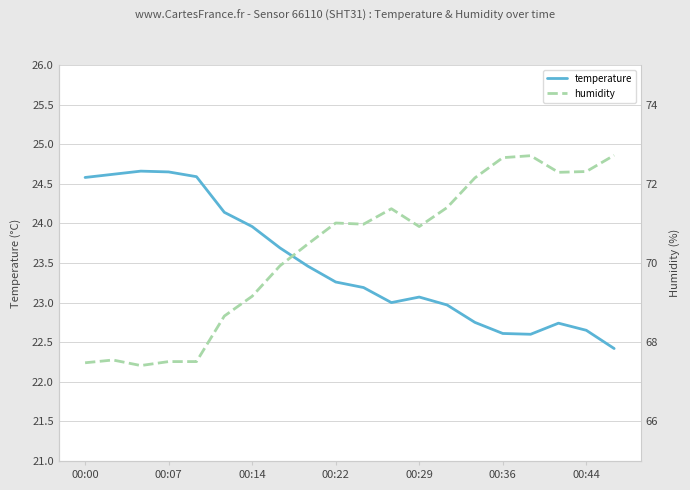

What is the value of the temperature point at the 15th from the left?

22.8